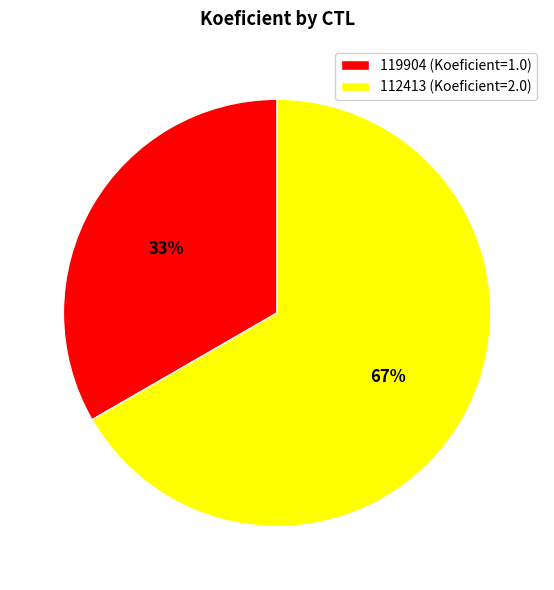

How many segments does this pie chart have?

2